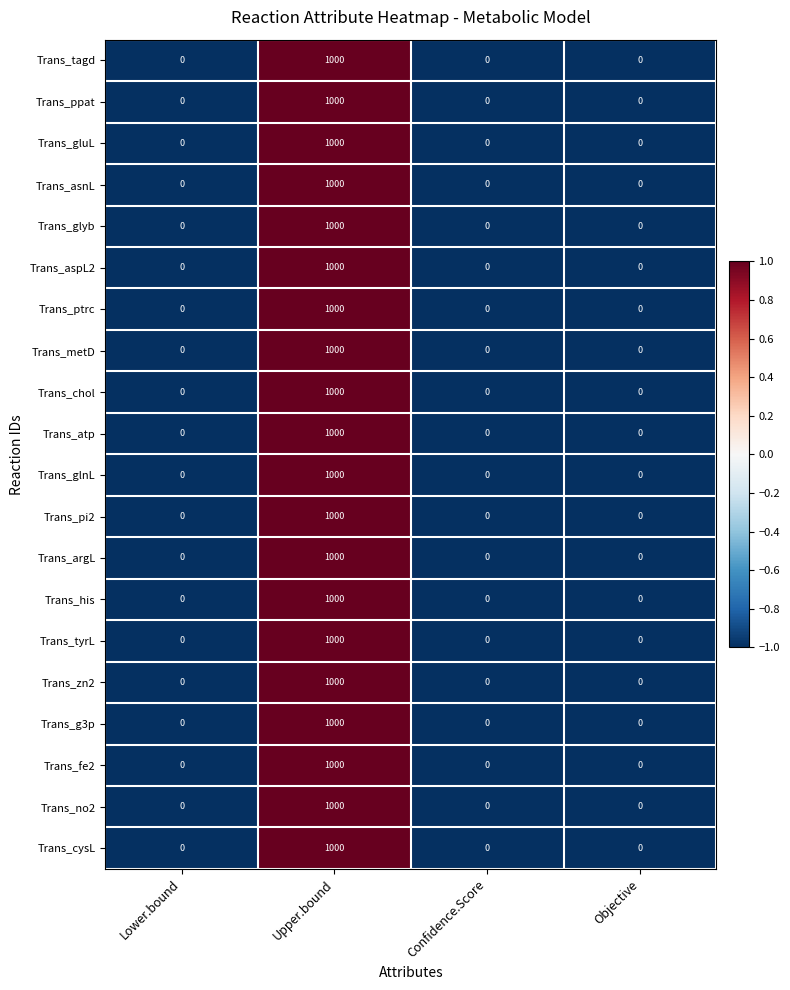

Which label corresponds to the largest value in the chart?

Upper.bound